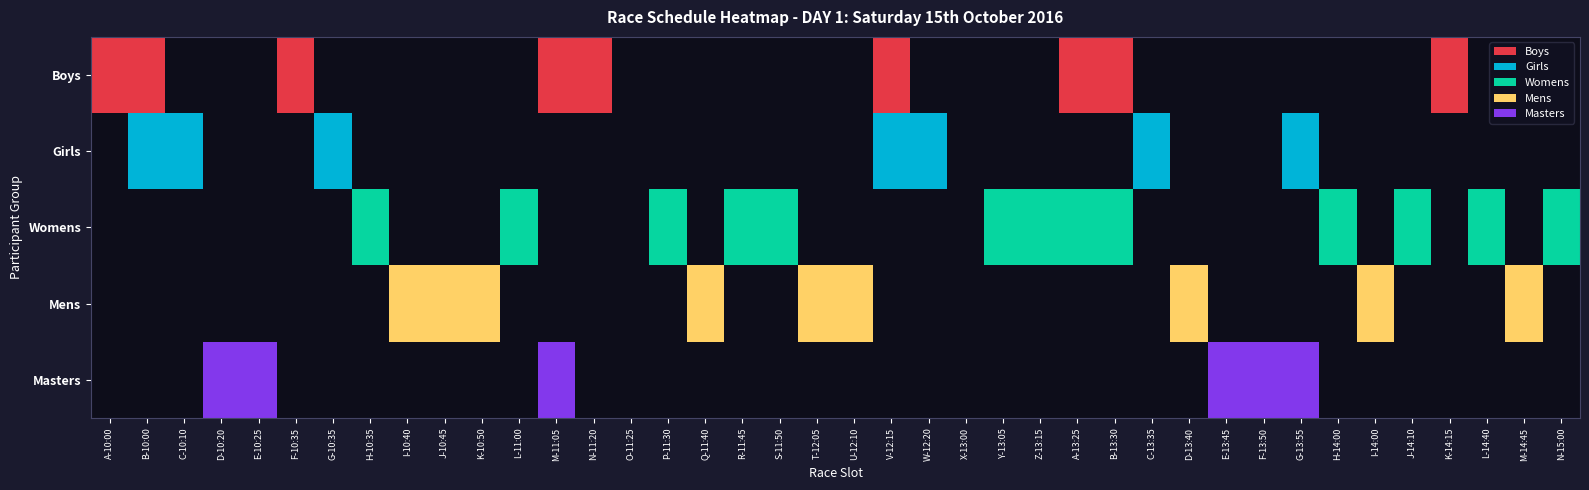

Which category has the highest value across all series?

D-10:20